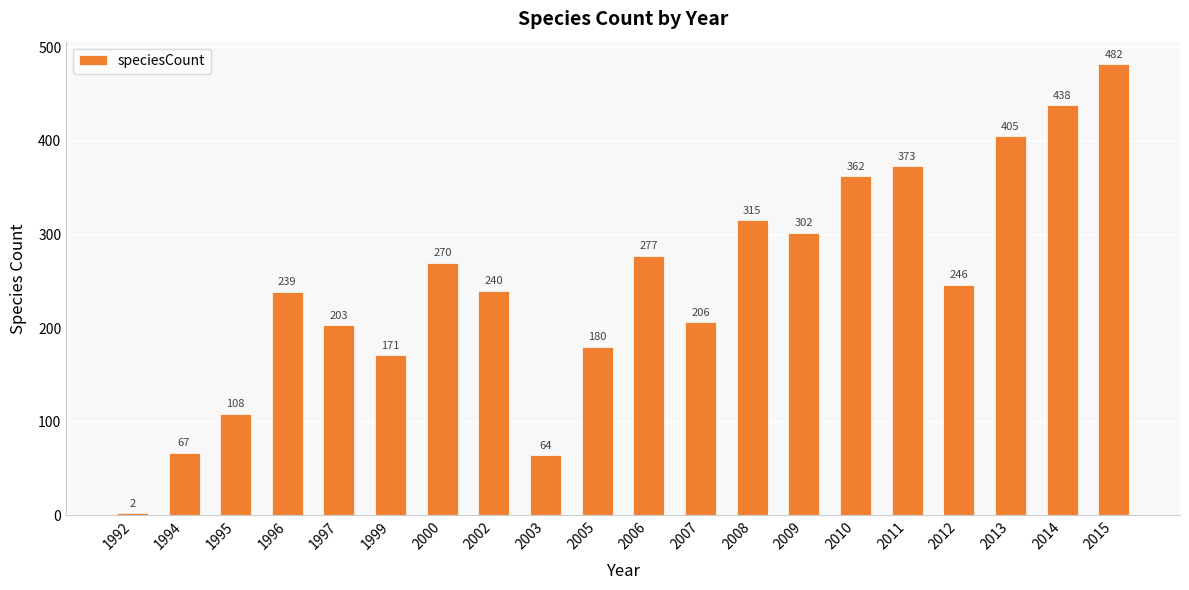

Reading left to right, extract all data points from this chart.

2	67	108	239	203	171	270	240	64	180	277	206	315	302	362	373	246	405	438	482